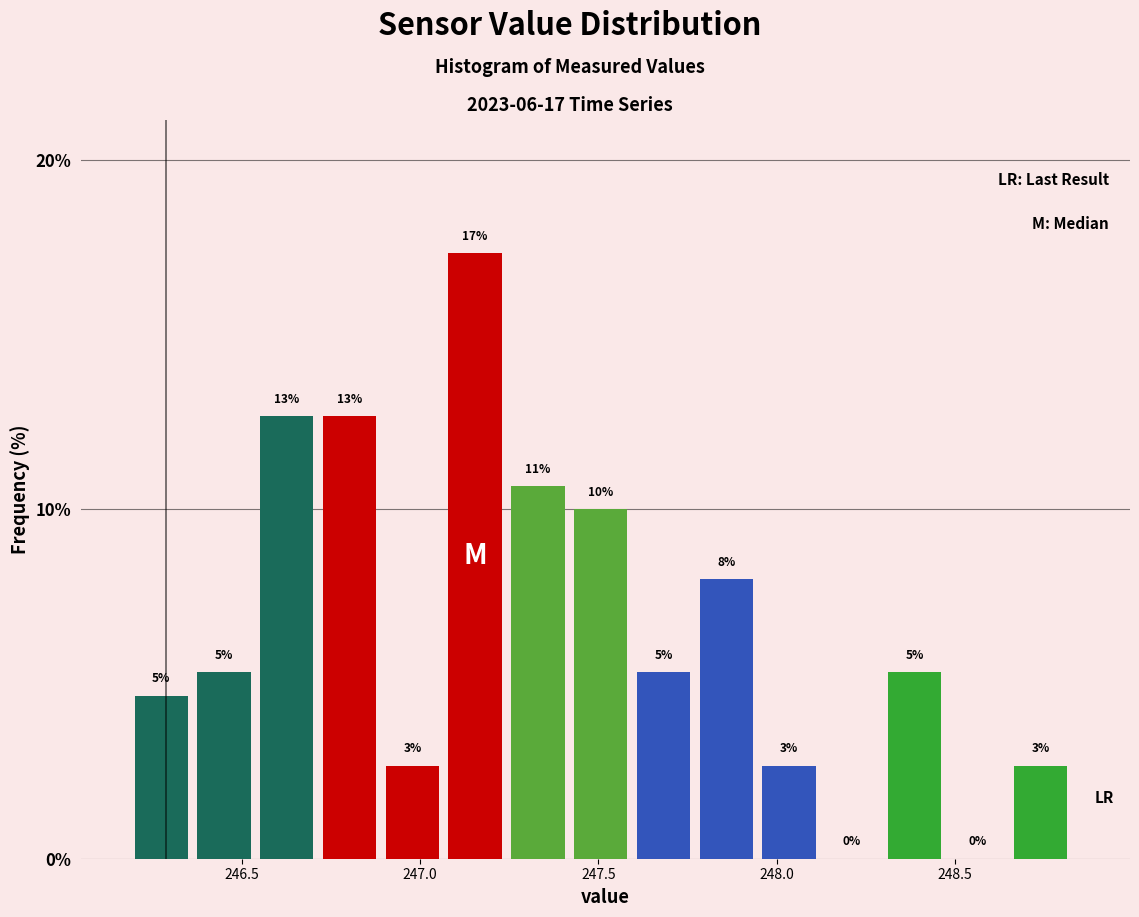

Around what value on the x-axis is the tallest bar? Give the approximate position of its centre, as read against the axis.

247.15